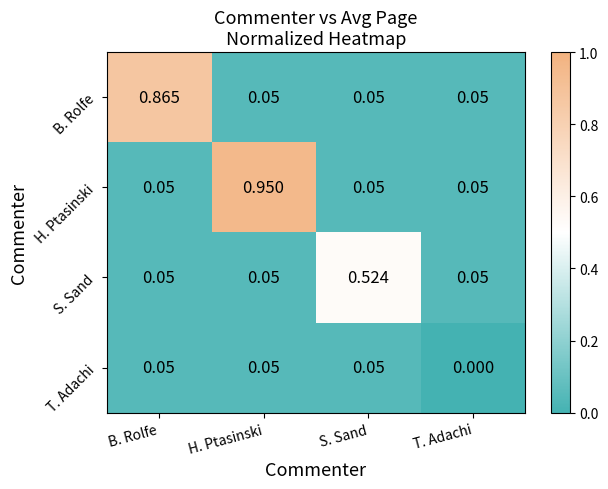

At how many categories does at least one series exceed 0?

4